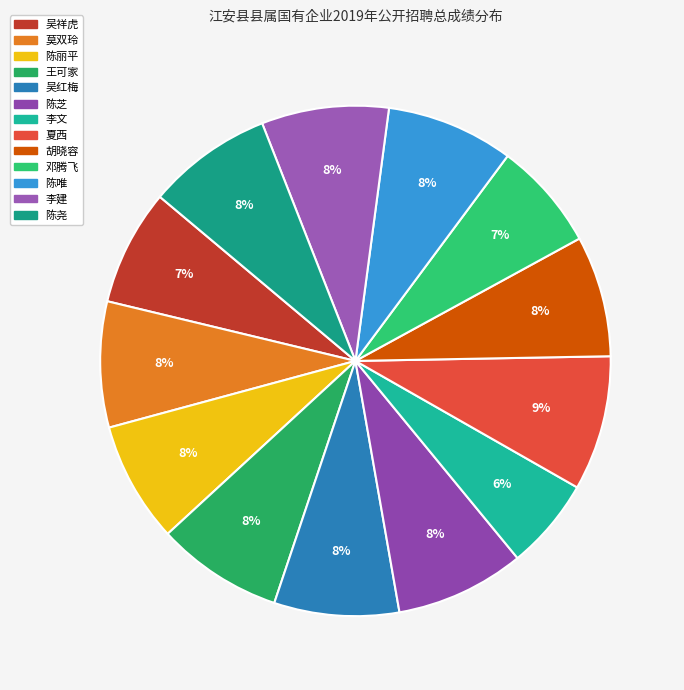

How many segments does this pie chart have?

13